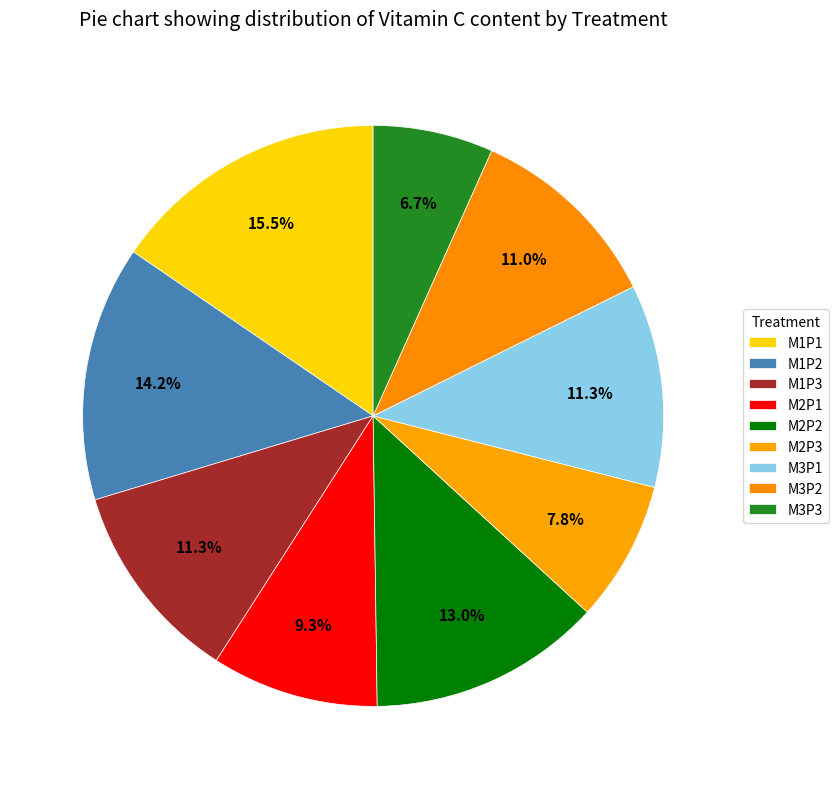

Does any single category account for the majority?

No